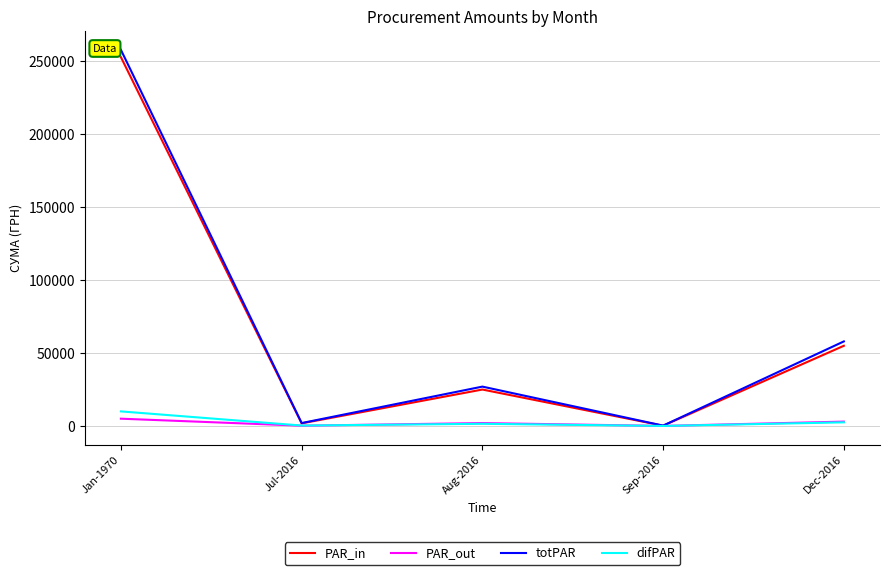

Which series has the largest range (max minus min)?

totPAR